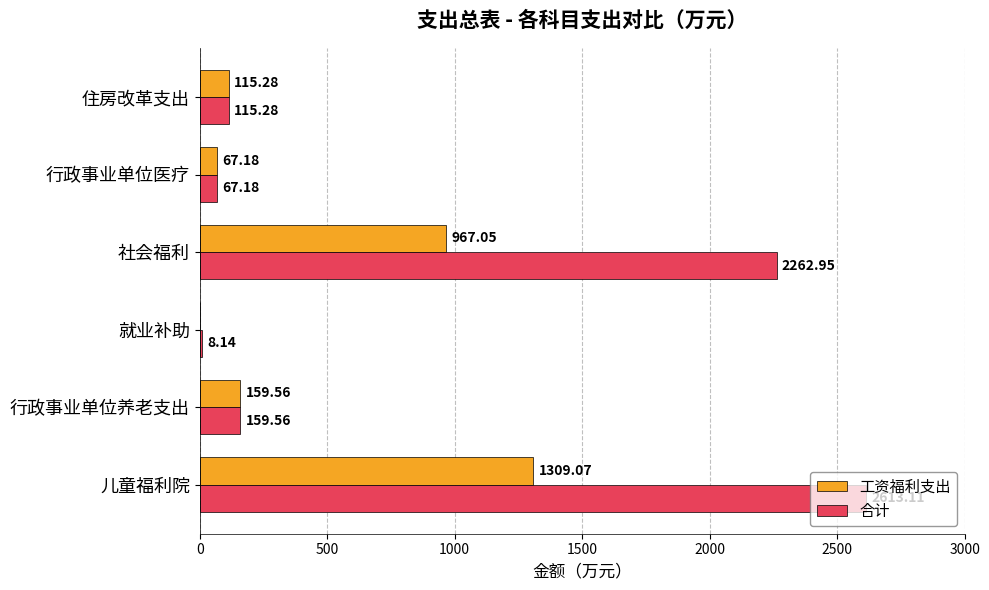

Which series has the largest total across all categories?

合计